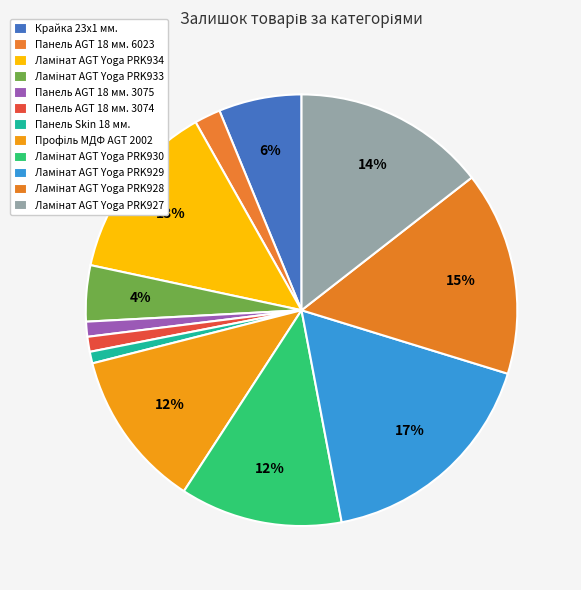

What is the change in value from Ламінат AGT Yoga PRK934 to Ламінат AGT Yoga PRK933?

-447